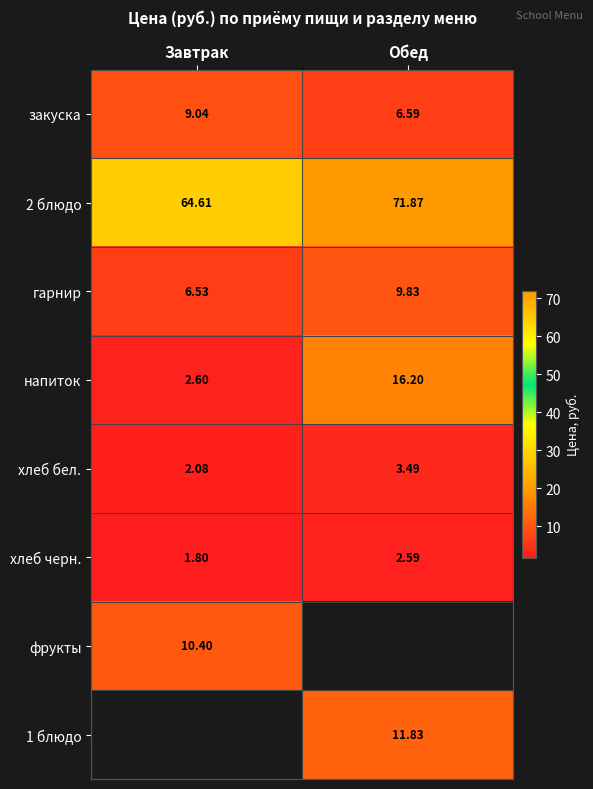

Where is гарнир nearest to the value 8?

Завтрак